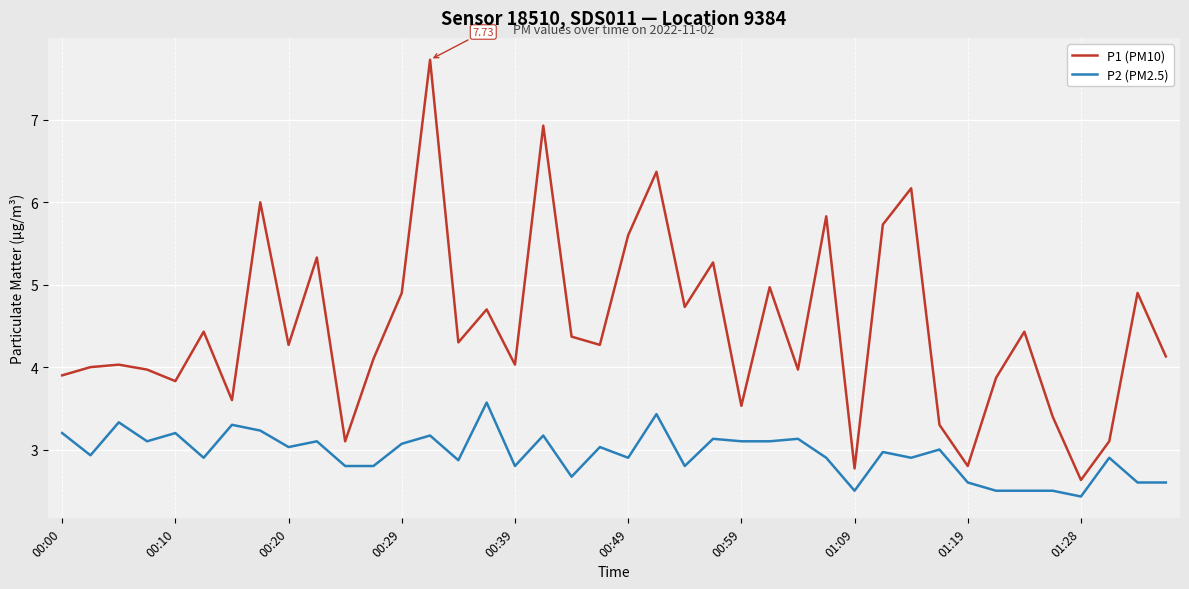

What is the difference between the maximum and minimum values in the P2 (PM2.5) series?

1.1